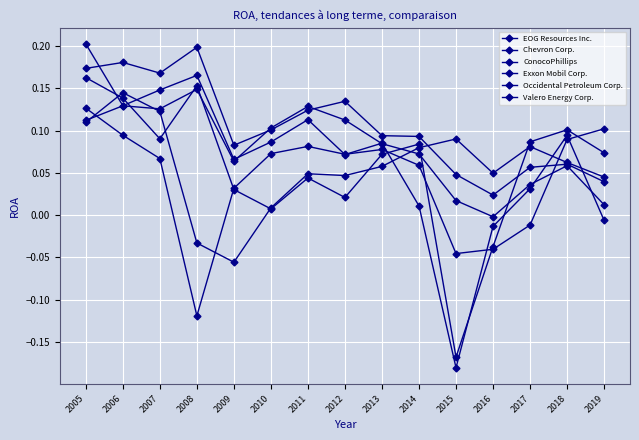

How many times do Valero Energy Corp. and Chevron Corp. cross each other?

3